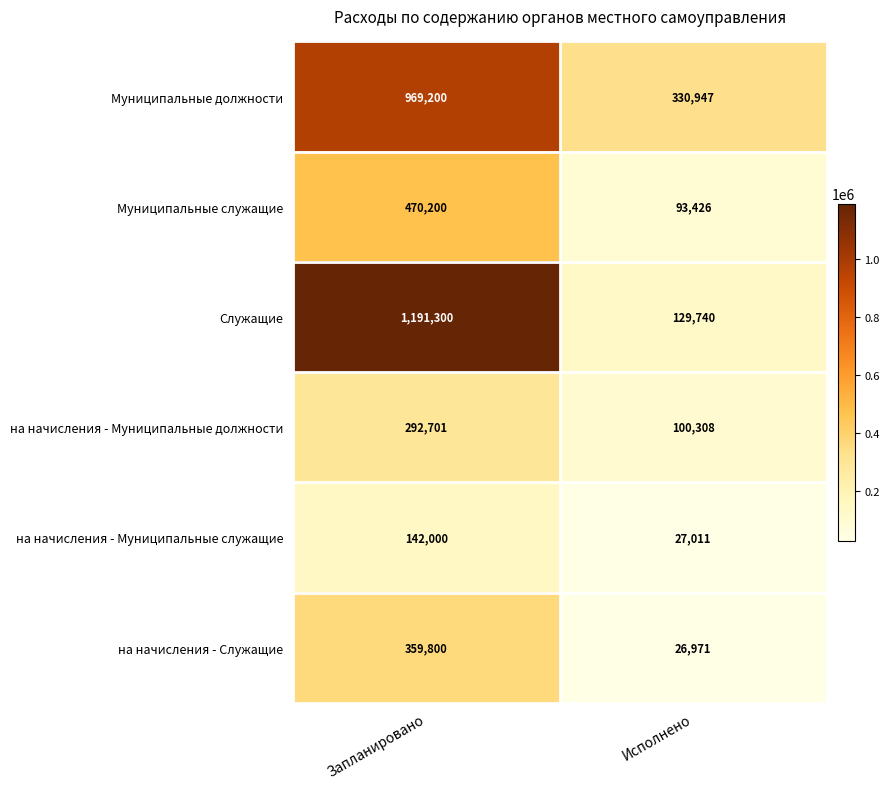

What is the total value across all series at Исполнено?

708403